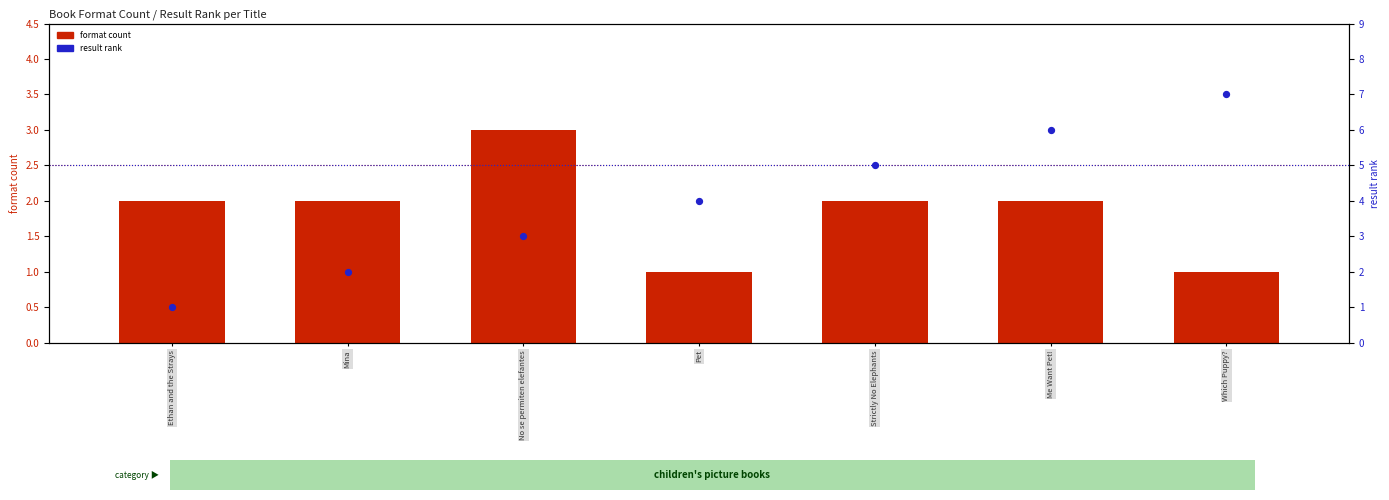

At which category is the sum across all series the highest?

Me Want Pet!